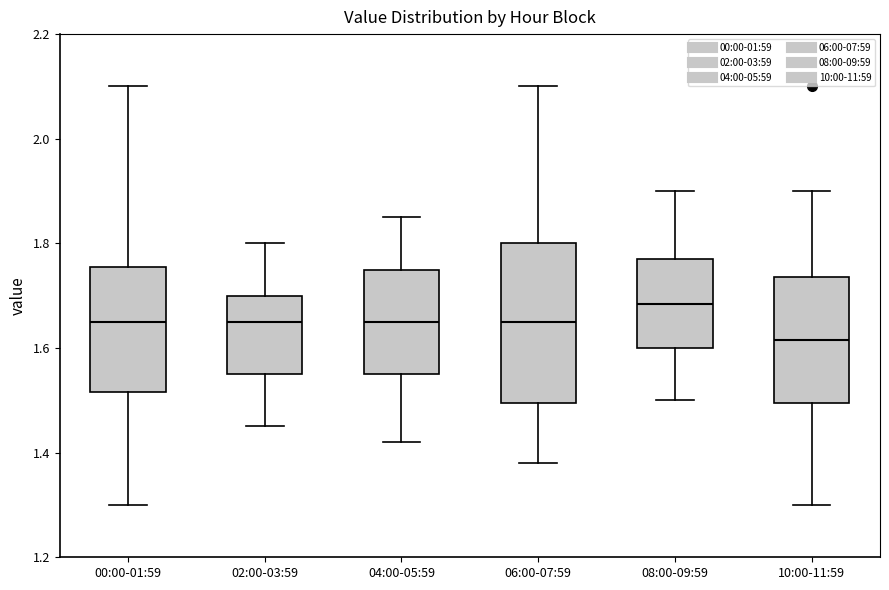

Reading left to right, transcribe this box plot: for each box, give where its median line is, the range the box spans, and where its two whiskers end, as read against the y-axis. The values are not printed on the chart, so give them approximately, as read against the axis.

00:00-01:59: median 1.66, box 1.52 to 1.76, whiskers 1.30 to 2.10
02:00-03:59: median 1.66, box 1.56 to 1.70, whiskers 1.46 to 1.80
04:00-05:59: median 1.66, box 1.56 to 1.76, whiskers 1.42 to 1.86
06:00-07:59: median 1.66, box 1.50 to 1.80, whiskers 1.38 to 2.10
08:00-09:59: median 1.68, box 1.60 to 1.78, whiskers 1.50 to 1.90
10:00-11:59: median 1.62, box 1.50 to 1.74, whiskers 1.30 to 1.90